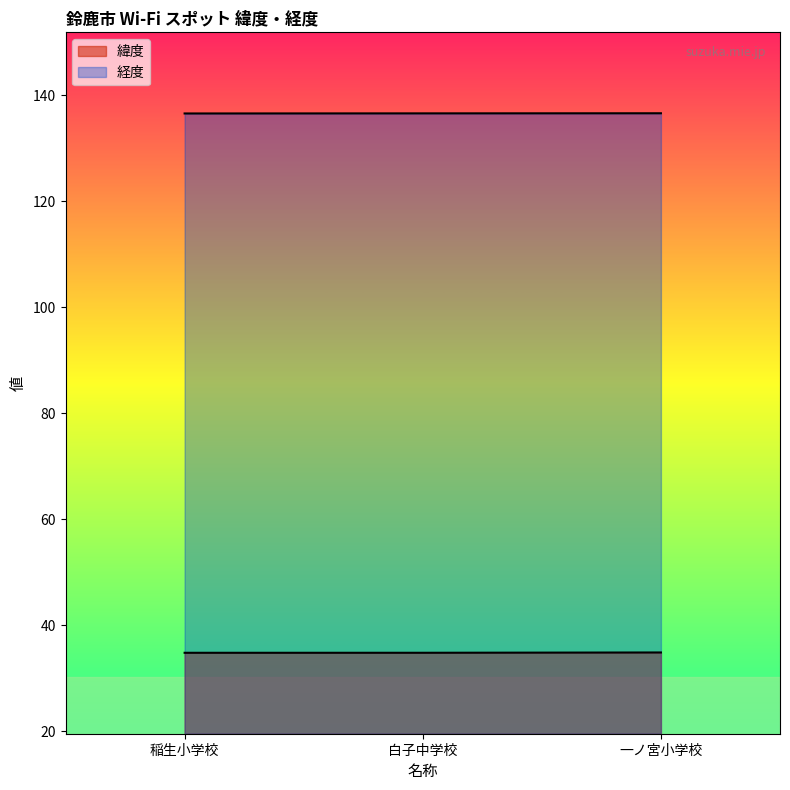

What are all the series names shown in the legend?

緯度, 経度